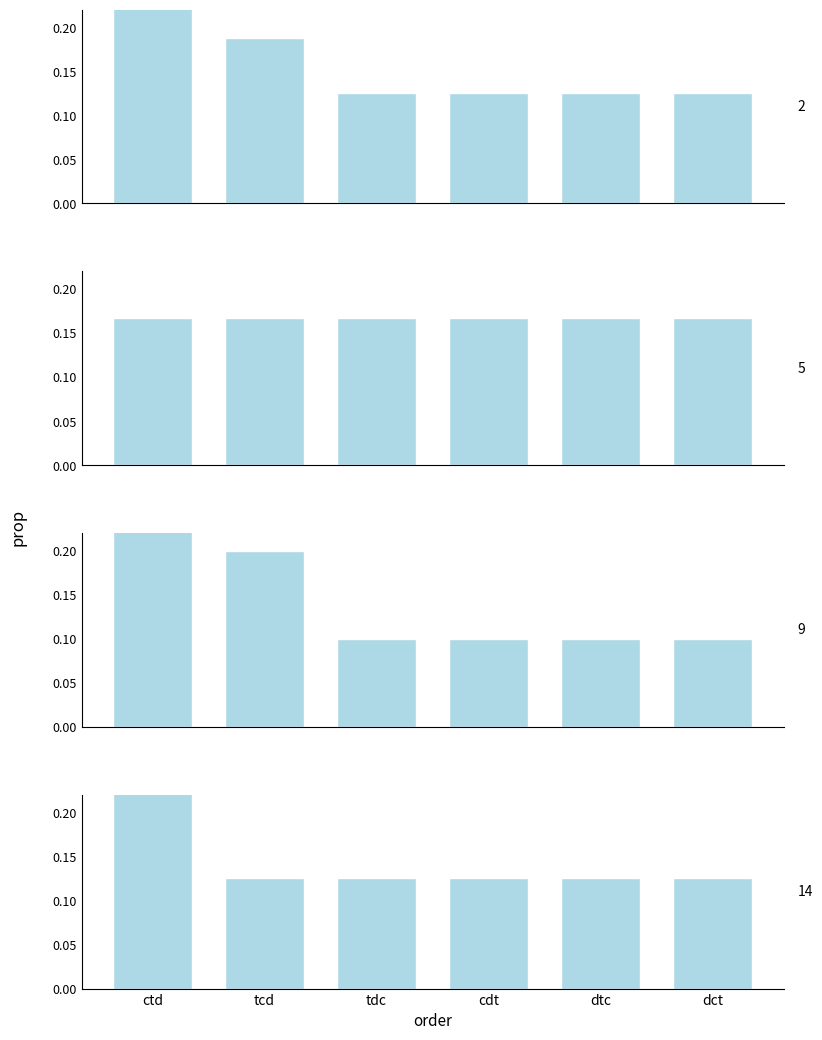

What is the minimum value shown in the chart?

0.1